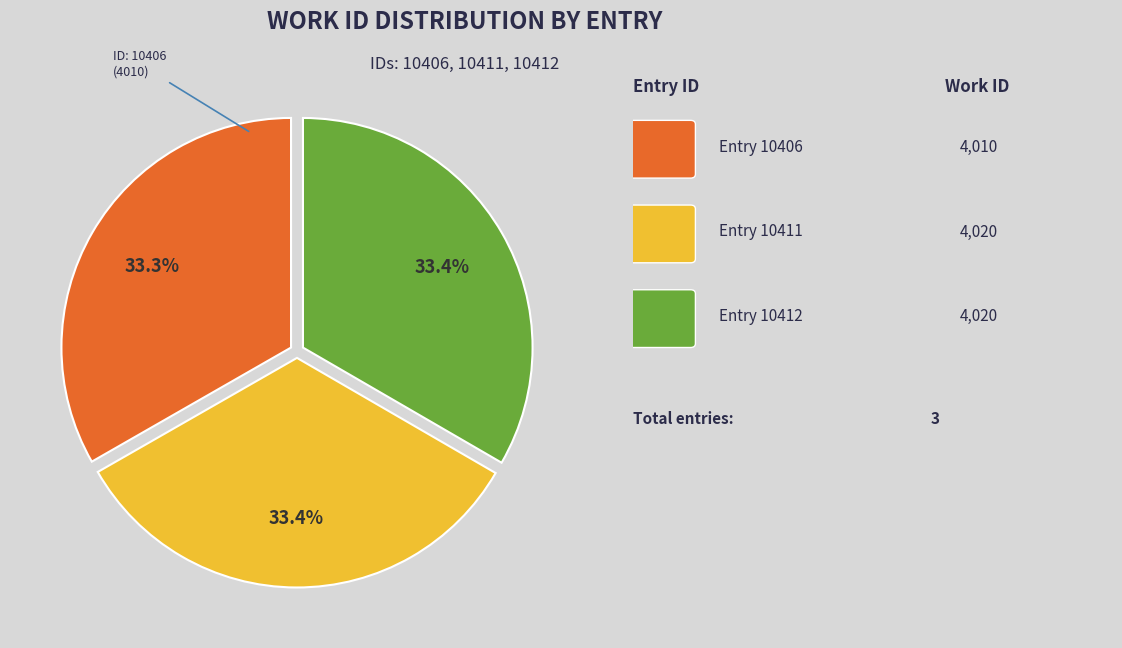

How many slices are in this pie chart?

3